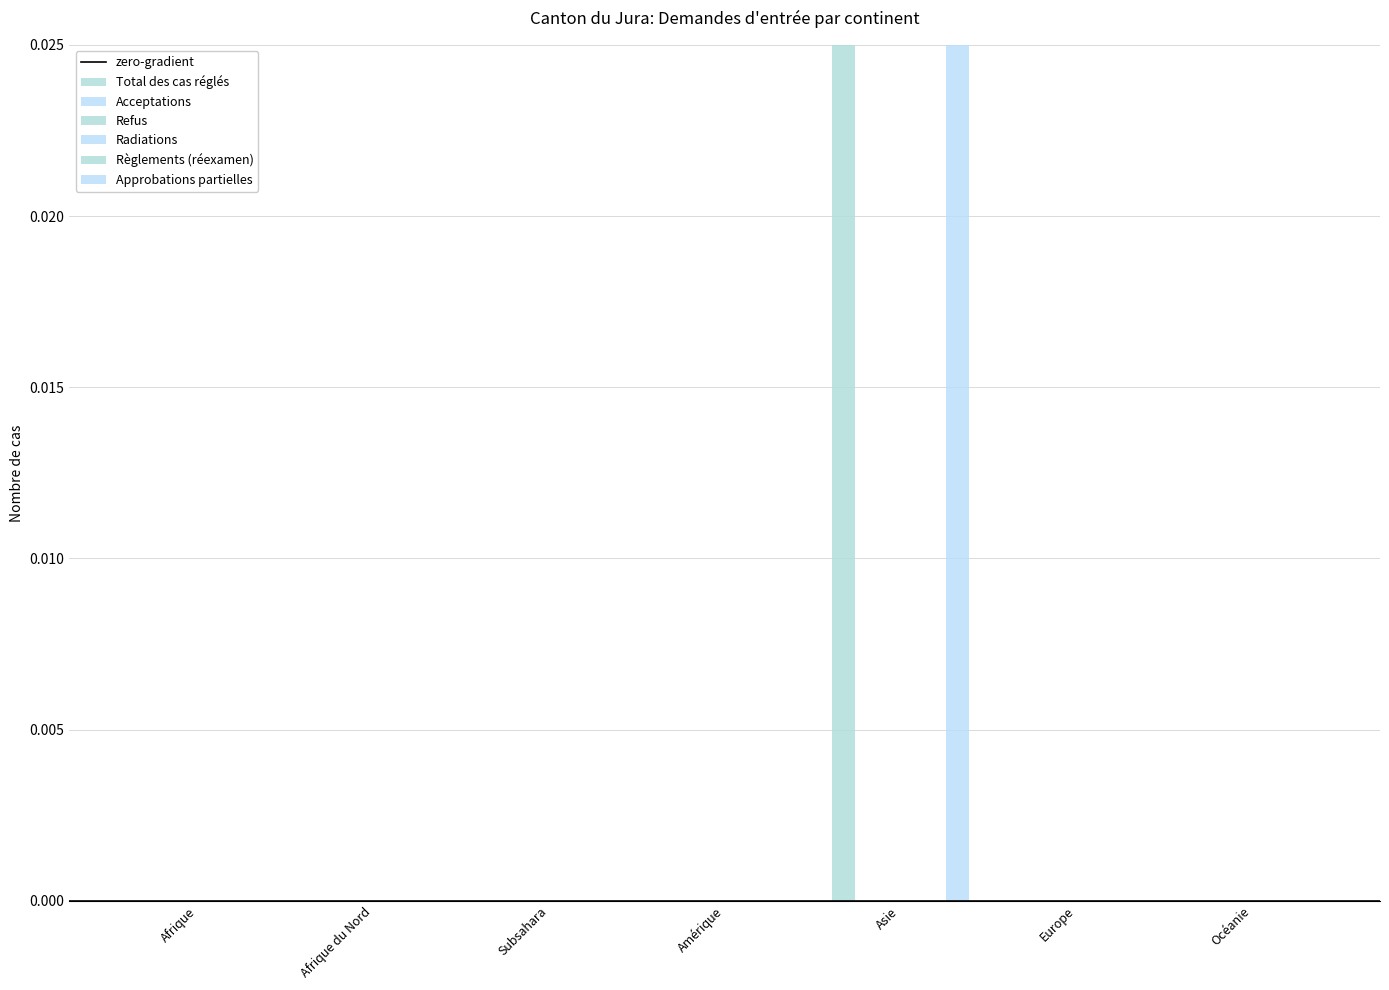

What is the label of the 1st bar from the left?

Afrique